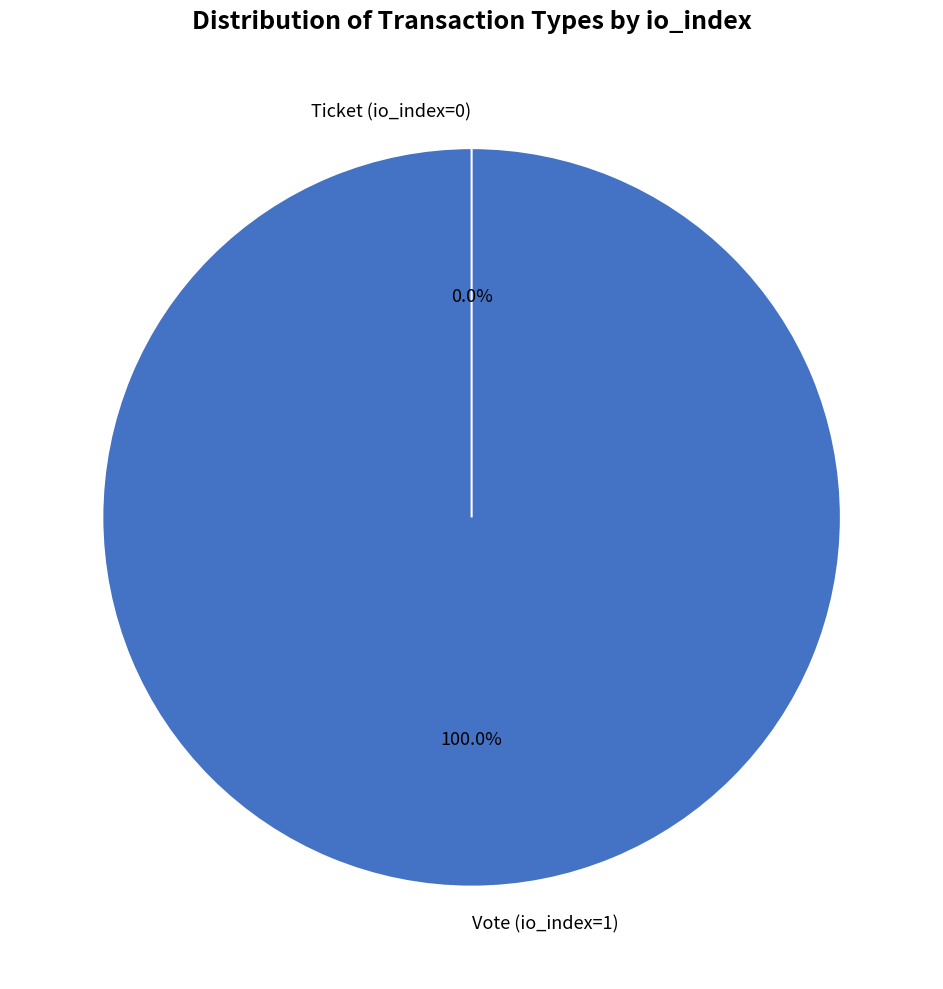

Which has a higher value, Vote (io_index=1) or Ticket (io_index=0)?

Vote (io_index=1)